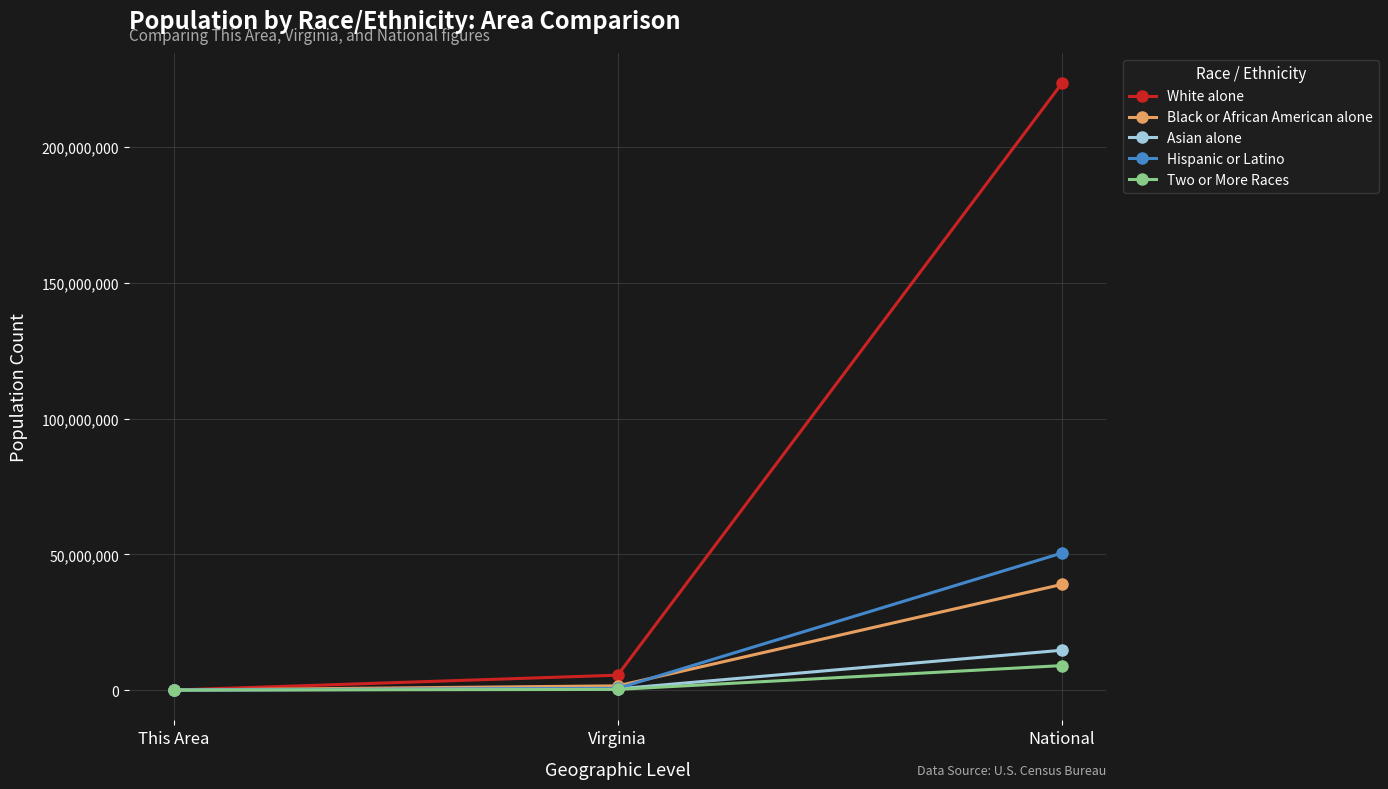

Is it true that Asian alone equals 14674252 at National?

True